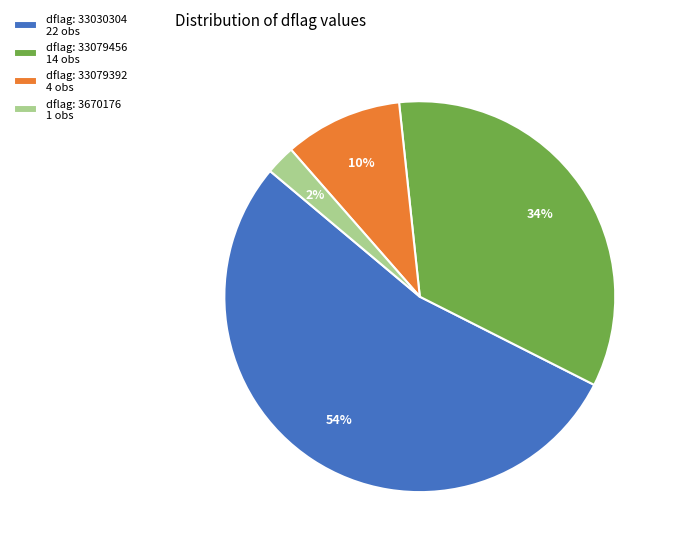

Between dflag: 33079456 14 obs and dflag: 3670176 1 obs, which is larger?

dflag: 33079456 14 obs